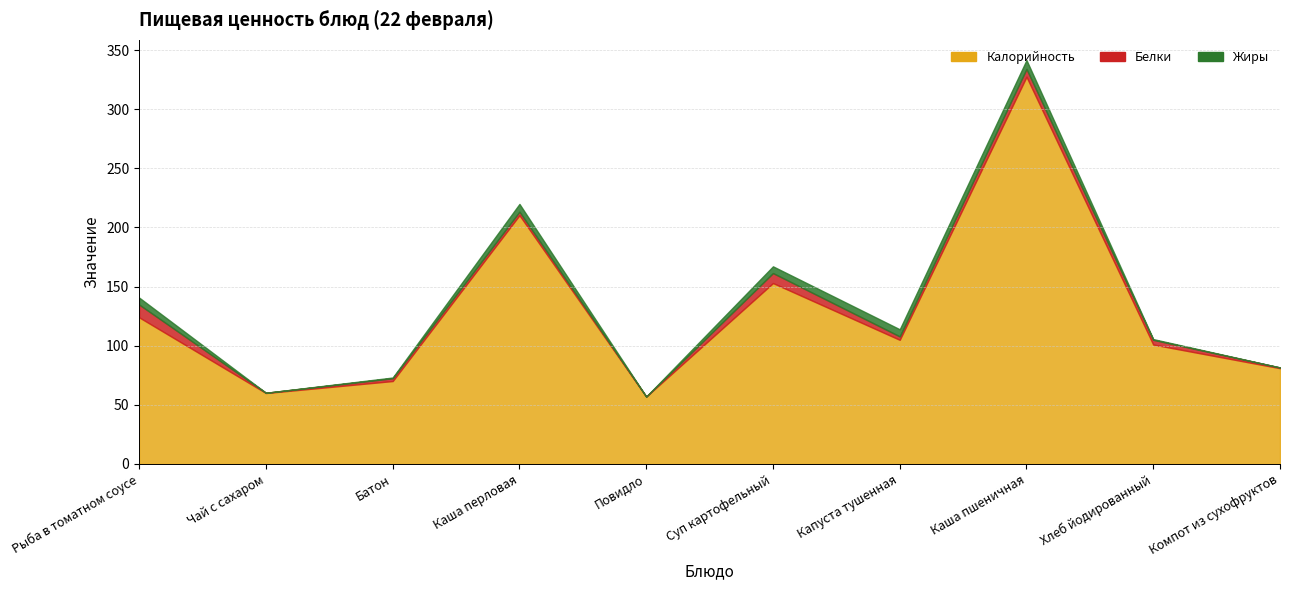

How many values in the Жиры series exceed 5?

5